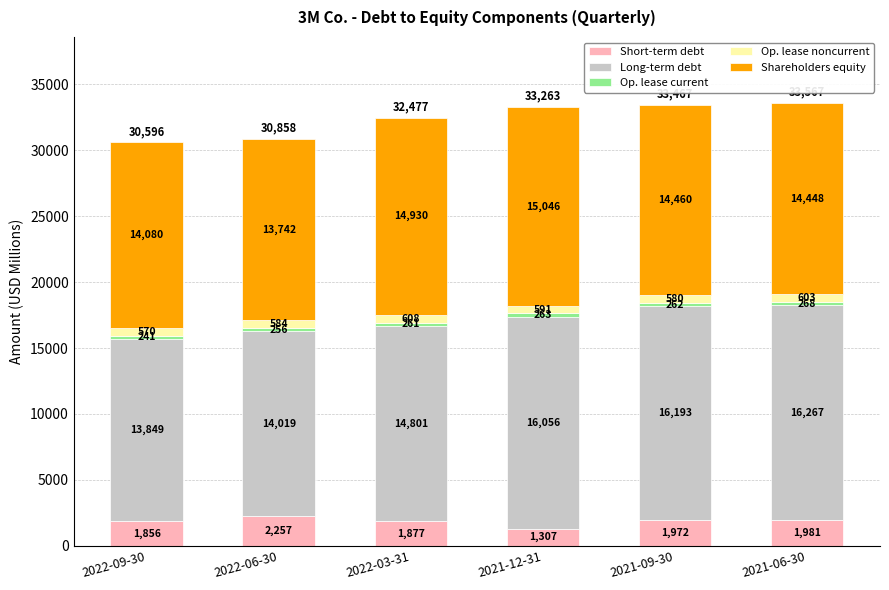

True or false: Short-term debt has a value of 1981 at 2021-06-30.

True